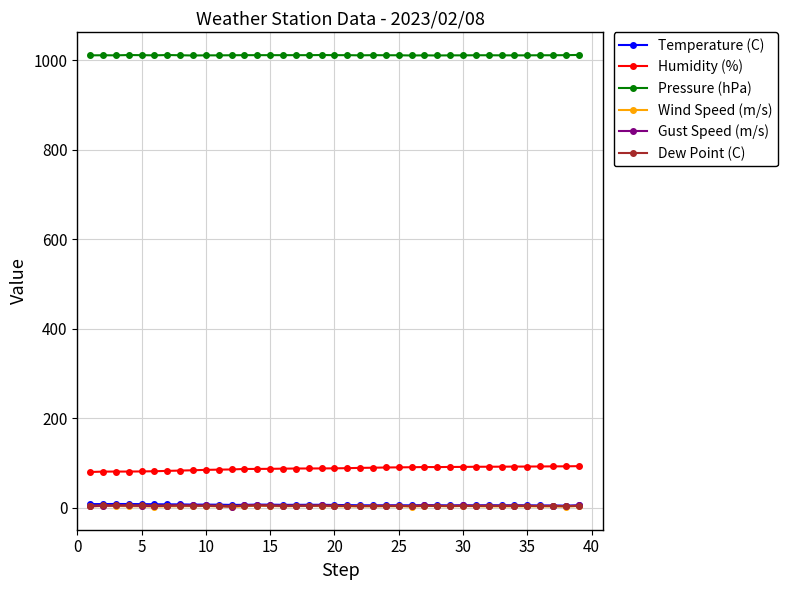

At how many categories does at least one series exceed 155?

39